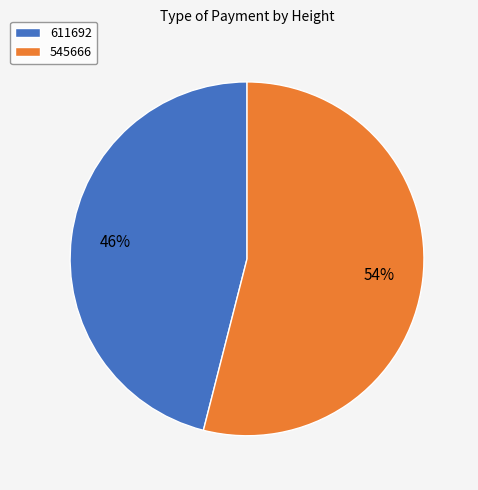

Count the number of slices in the pie.

2